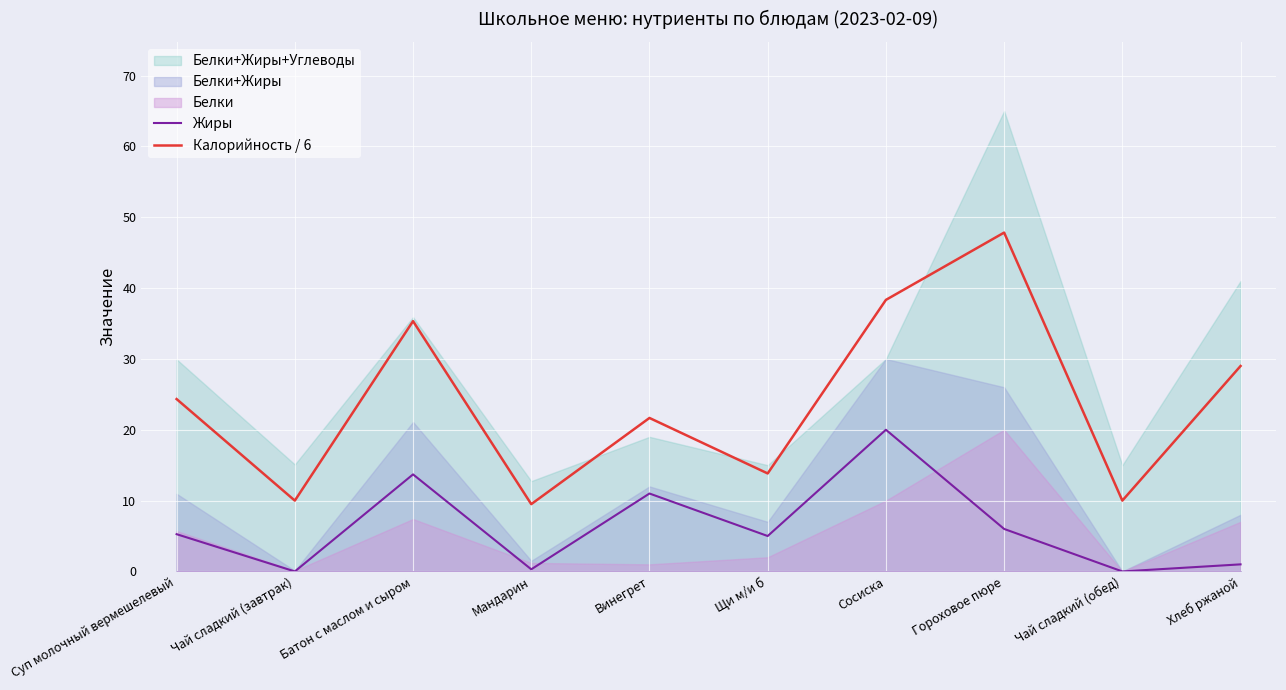

True or false: Жиры has more than 1 interior local peaks.

True